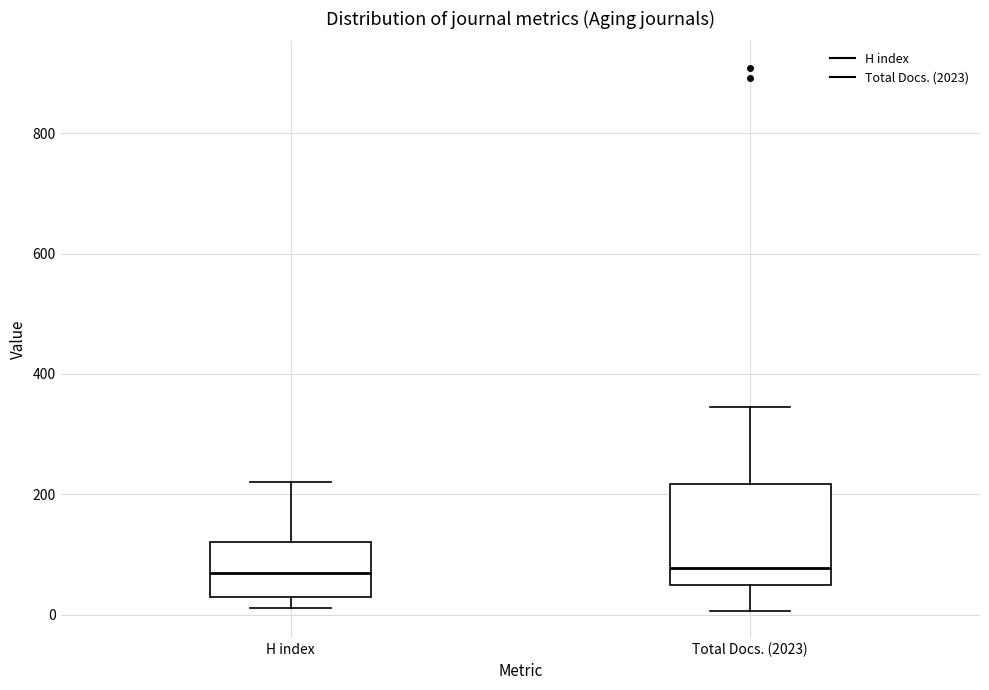

Reading left to right, read every box against the y-axis: the position of its median line, the range the box covers, and the ends of its whiskers. The values are not printed on the chart, so give them approximately, as read against the axis.

H index: median 60, box 20 to 120, whiskers 20 (just below the box's lower edge) to 220
Total Docs. (2023): median 80, box 40 to 220, whiskers 0 to 340